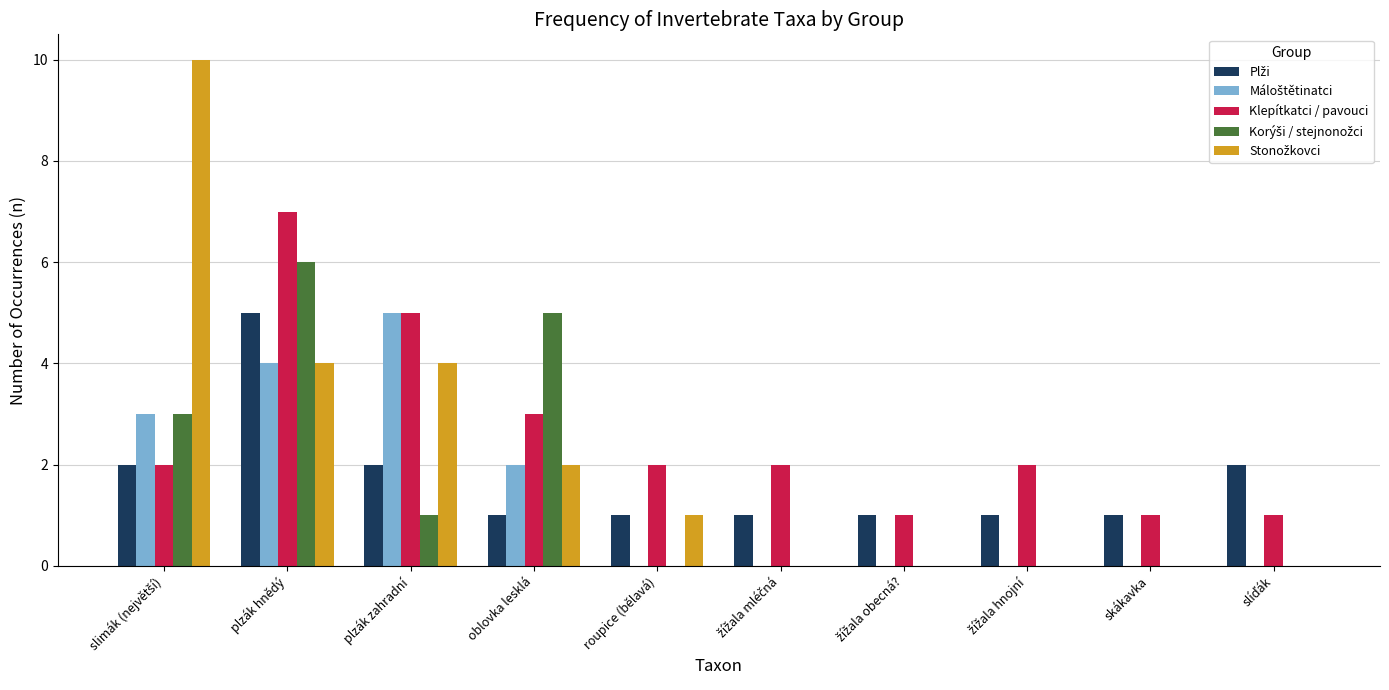

What is the total value across all series at oblovka lesklá?

13